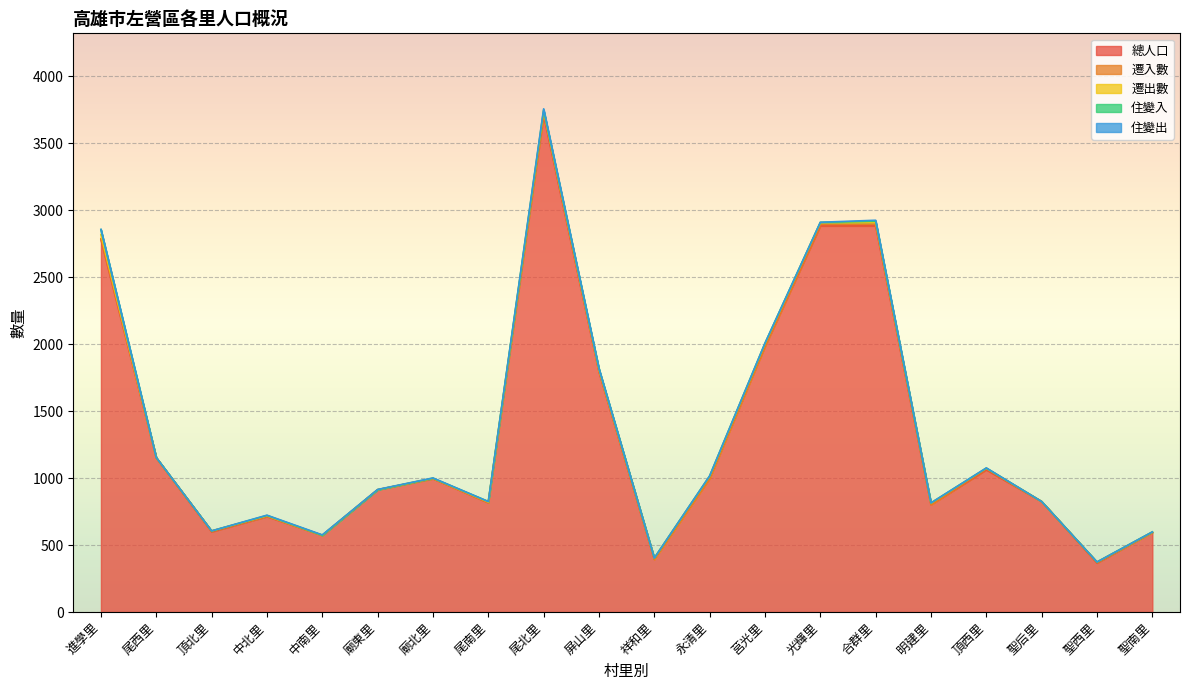

What is the sum of all 住變出 values?

40